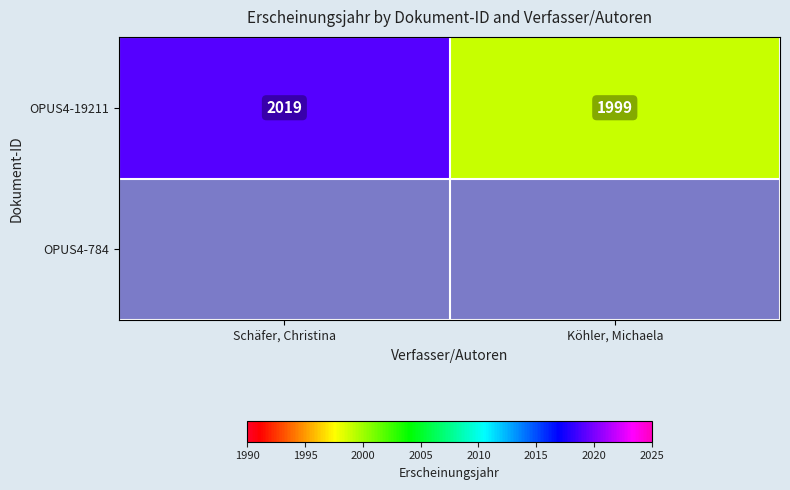

The value of OPUS4-19211 at Schäfer, Christina is 2019. True or false?

True